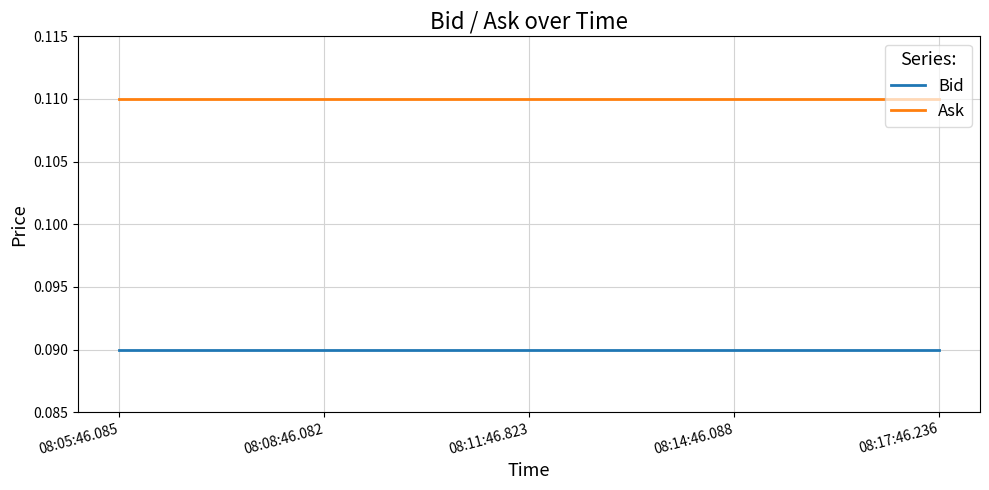

What are all the series names shown in the legend?

Bid, Ask